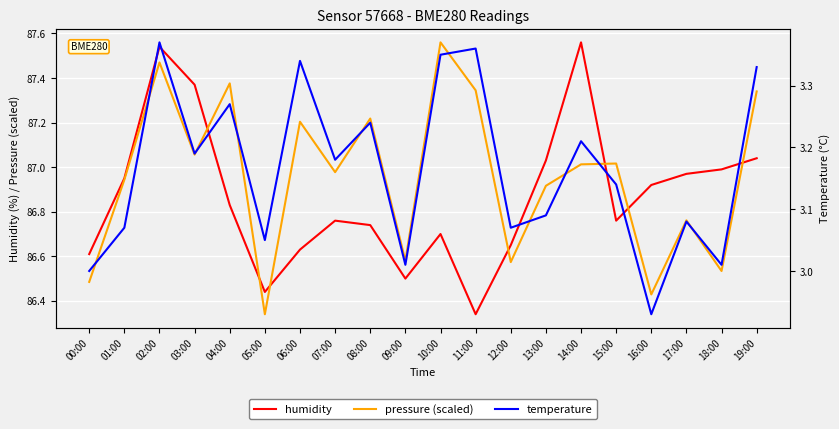

True or false: temperature and humidity cross at least once.

False